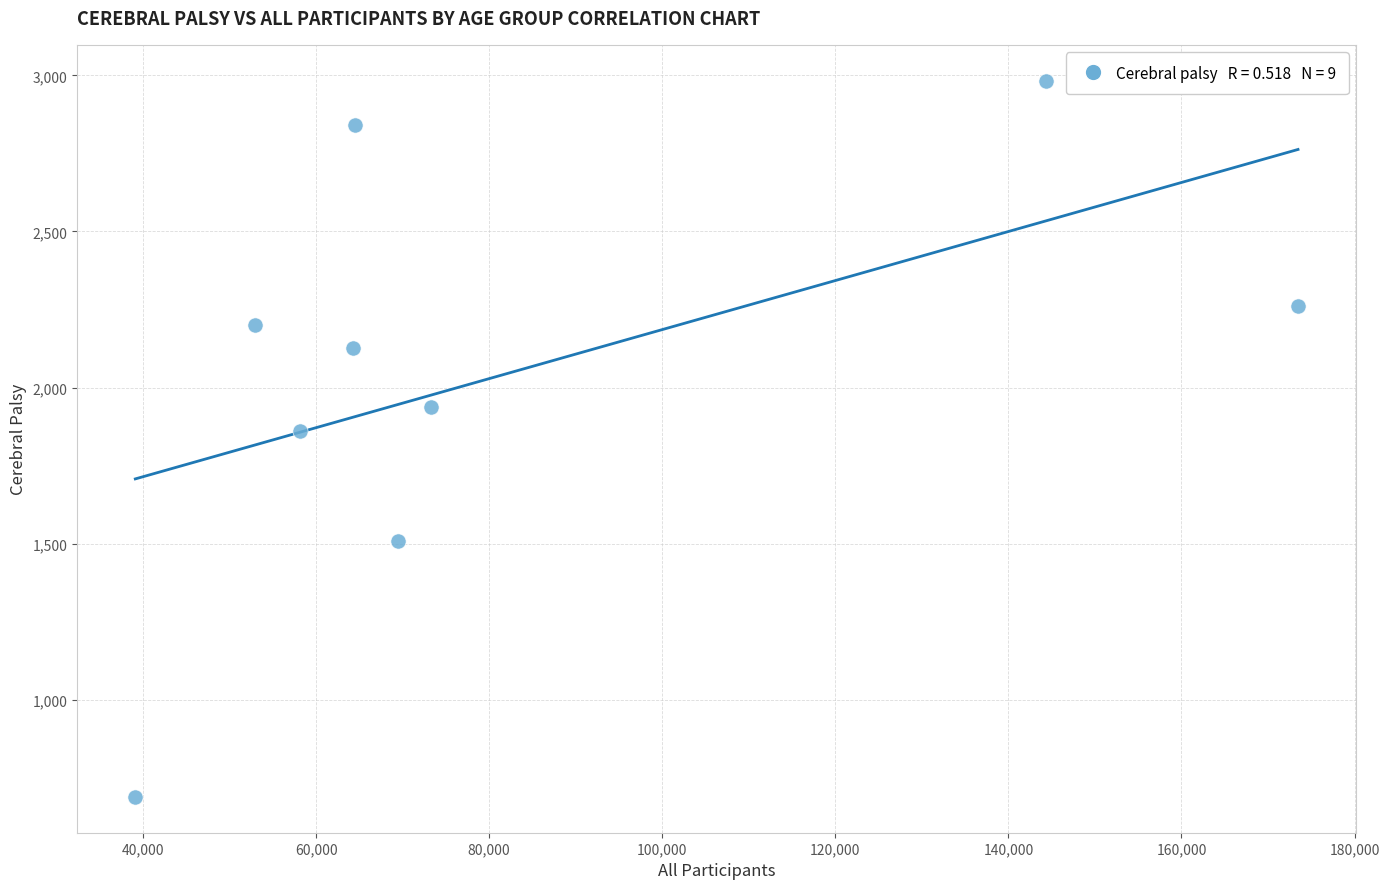

What is the average X value?

82157